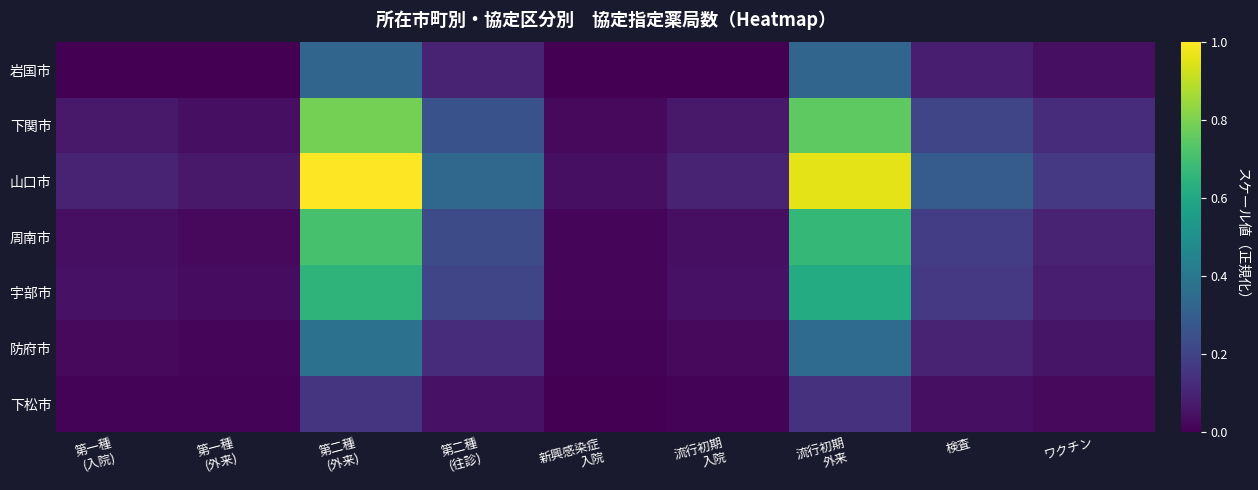

Which series has the largest total across all categories?

山口市